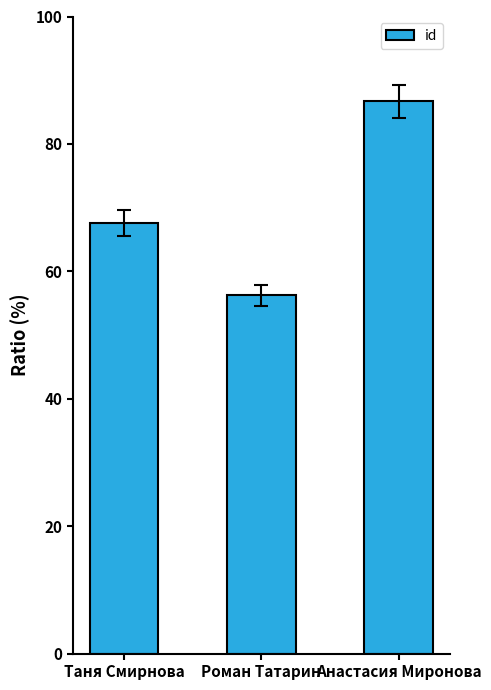

At which label is the value closest to 53591359?

Таня Смирнова